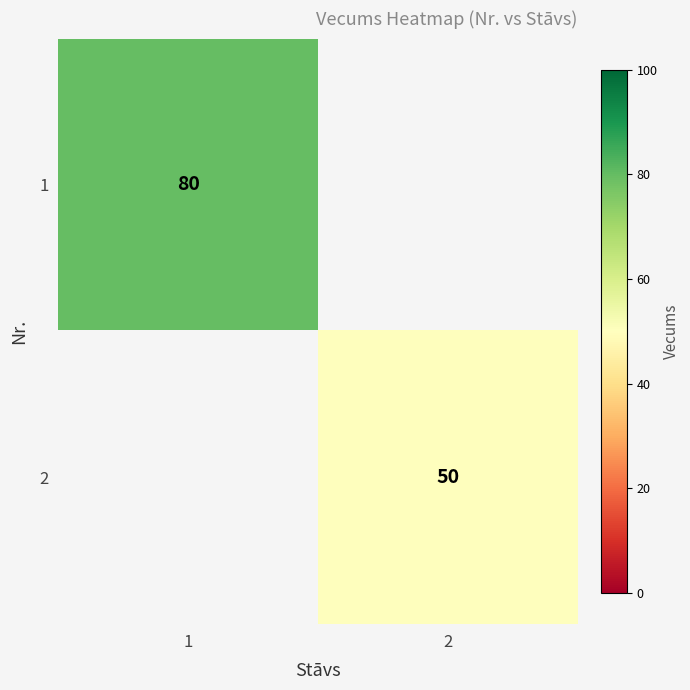

Is it true that 1 equals 117 at 1?

False